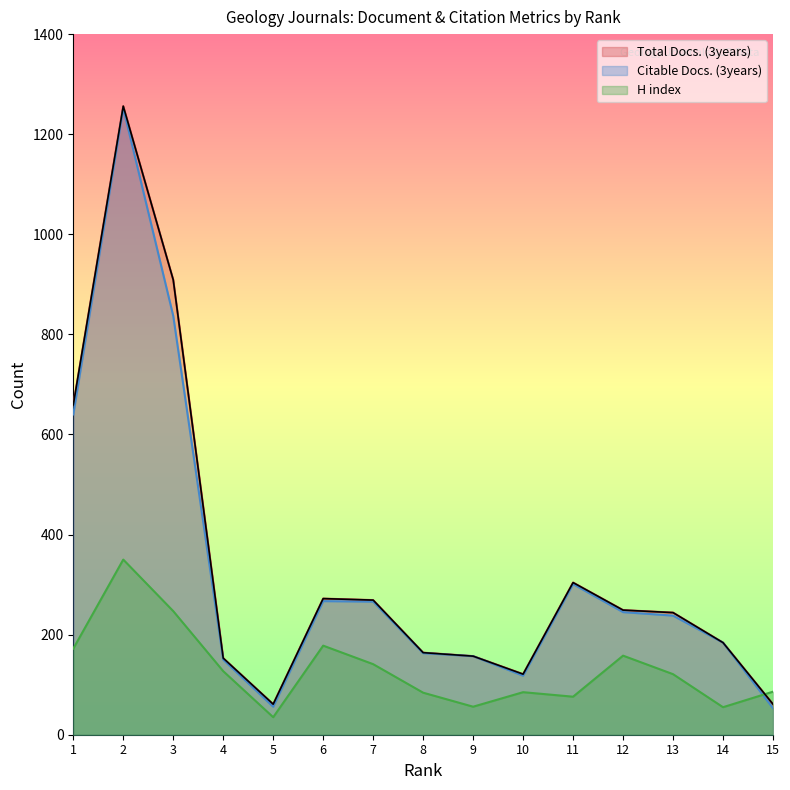

What is the spread (max minus min) of values at 11?

228